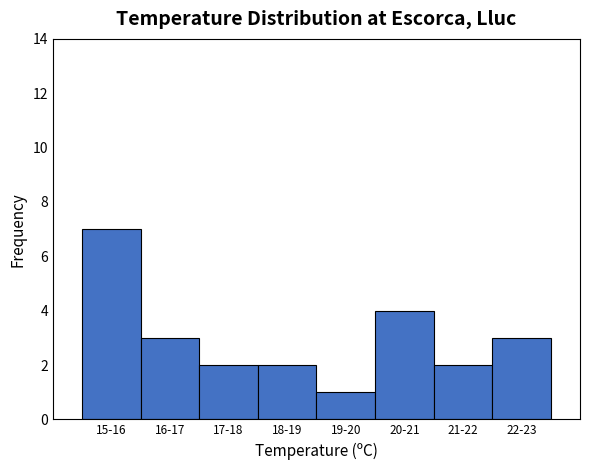

Reading left to right, what are all the values shown in this chart?

15-16=7	16-17=3	17-18=2	18-19=2	19-20=1	20-21=4	21-22=2	22-23=3